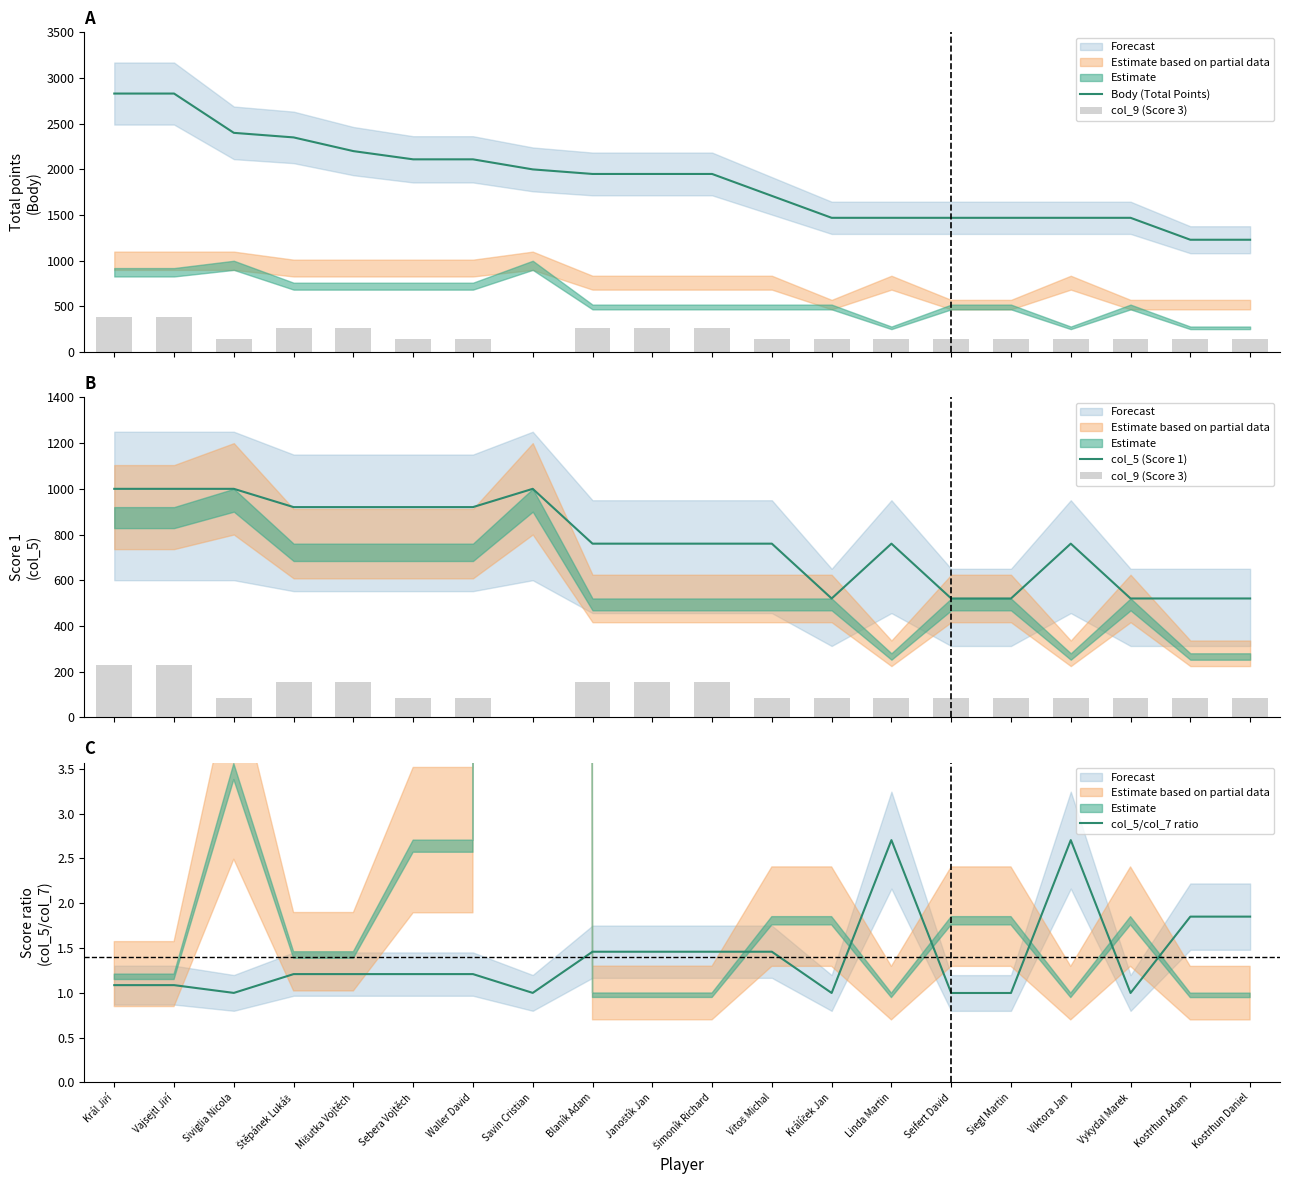

Reading right to left, transcribe all the data shown in this chart.

Body (Total Points): Kostrhun Daniel=1230.0	Kostrhun Adam=1230.0	Vykydal Marek=1470.0	Viktora Jan=1470.0	Siegl Martin=1470.0	Seifert David=1470.0	Linda Martin=1470.0	Králíček Jan=1470.0	Vitoš Michal=1710.0	Šimoník Richard=1950.0	Janoštík Jan=1950.0	Blaník Adam=1950.0	Savin Cristian=2000.0	Waller David=2110.0	Sebera Vojtěch=2110.0	Mišutka Vojtěch=2200.0	Štěpánek Lukáš=2350.0	Siviglia Nicola=2400.0	Vajsejtl Jiří=2830.0	Král Jiří=2830.0
col_9 (Score 3): Kostrhun Daniel=84.0	Kostrhun Adam=84.0	Vykydal Marek=84.0	Viktora Jan=84.0	Siegl Martin=84.0	Seifert David=84.0	Linda Martin=84.0	Králíček Jan=84.0	Vitoš Michal=84.0	Šimoník Richard=156.0	Janoštík Jan=156.0	Blaník Adam=156.0	Savin Cristian=0.0	Waller David=84.0	Sebera Vojtěch=84.0	Mišutka Vojtěch=156.0	Štěpánek Lukáš=156.0	Siviglia Nicola=84.0	Vajsejtl Jiří=228.0	Král Jiří=228.0
col_5 (Score 1): Kostrhun Daniel=520.0	Kostrhun Adam=520.0	Vykydal Marek=520.0	Viktora Jan=760.0	Siegl Martin=520.0	Seifert David=520.0	Linda Martin=760.0	Králíček Jan=520.0	Vitoš Michal=760.0	Šimoník Richard=760.0	Janoštík Jan=760.0	Blaník Adam=760.0	Savin Cristian=1000.0	Waller David=920.0	Sebera Vojtěch=920.0	Mišutka Vojtěch=920.0	Štěpánek Lukáš=920.0	Siviglia Nicola=1000.0	Vajsejtl Jiří=1000.0	Král Jiří=1000.0
col_5/col_7 ratio: Kostrhun Daniel=1.9	Kostrhun Adam=1.9	Vykydal Marek=1.0	Viktora Jan=2.7	Siegl Martin=1.0	Seifert David=1.0	Linda Martin=2.7	Králíček Jan=1.0	Vitoš Michal=1.5	Šimoník Richard=1.5	Janoštík Jan=1.5	Blaník Adam=1.5	Savin Cristian=1.0	Waller David=1.2	Sebera Vojtěch=1.2	Mišutka Vojtěch=1.2	Štěpánek Lukáš=1.2	Siviglia Nicola=1.0	Vajsejtl Jiří=1.1	Král Jiří=1.1